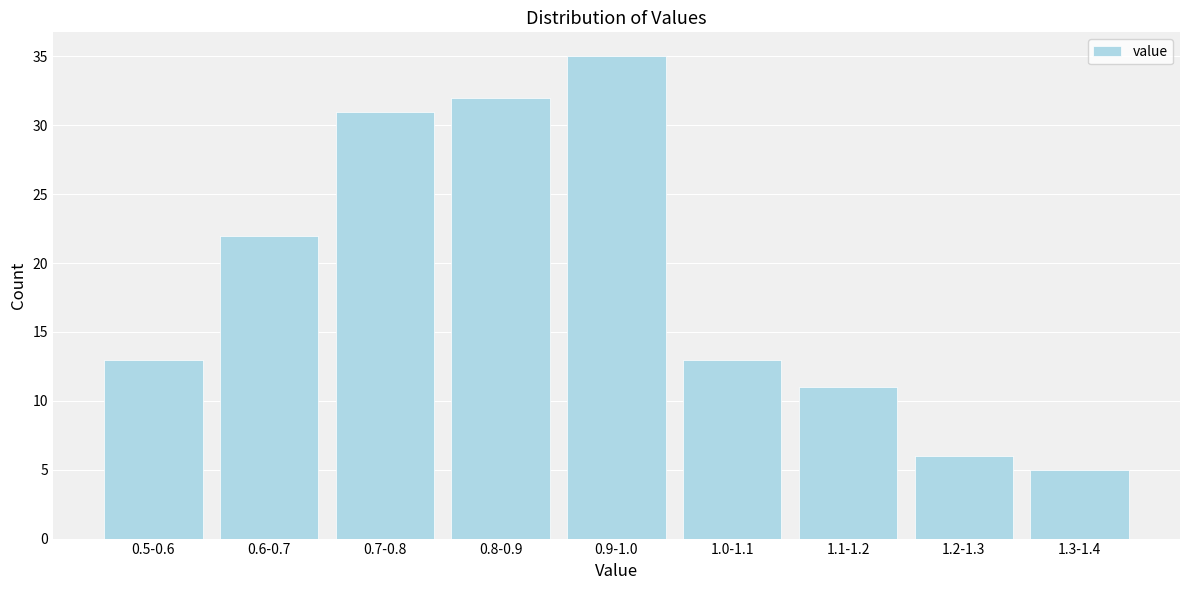

Reading right to left, extract all data points from this chart.

5	6	11	13	35	32	31	22	13